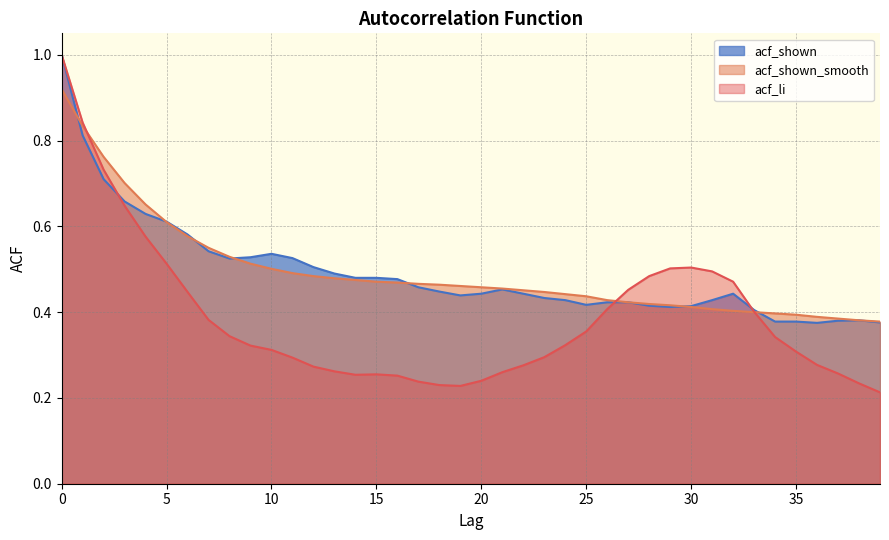

True or false: acf_shown_smooth has more than 2 interior local peaks.

False